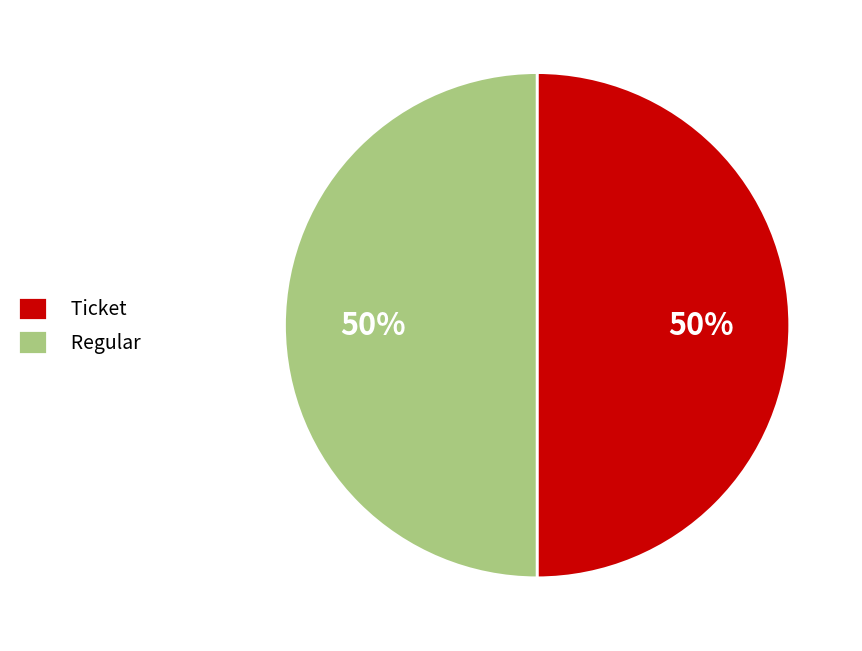

Is it true that Regular is 50% of the pie?

True